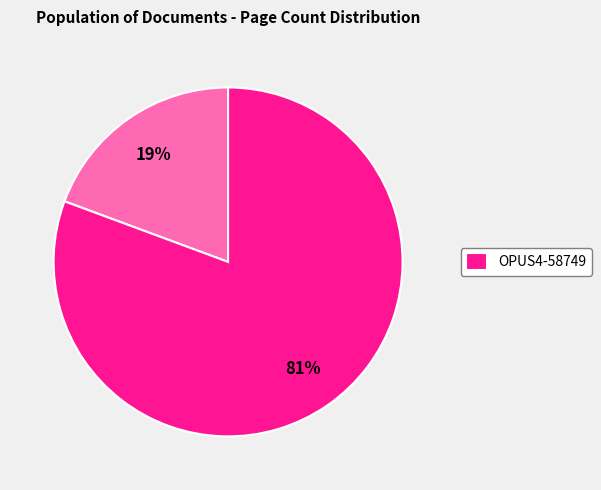

To the nearest percent, what is the average slice percentage?

50%